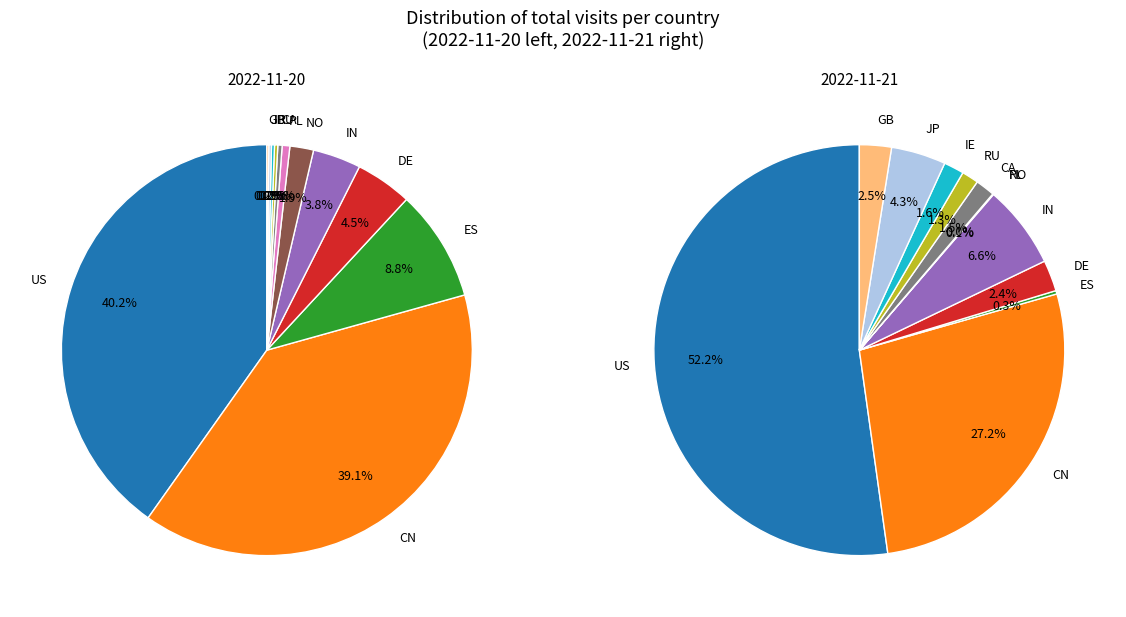

Does RU represent more than half of the total?

No